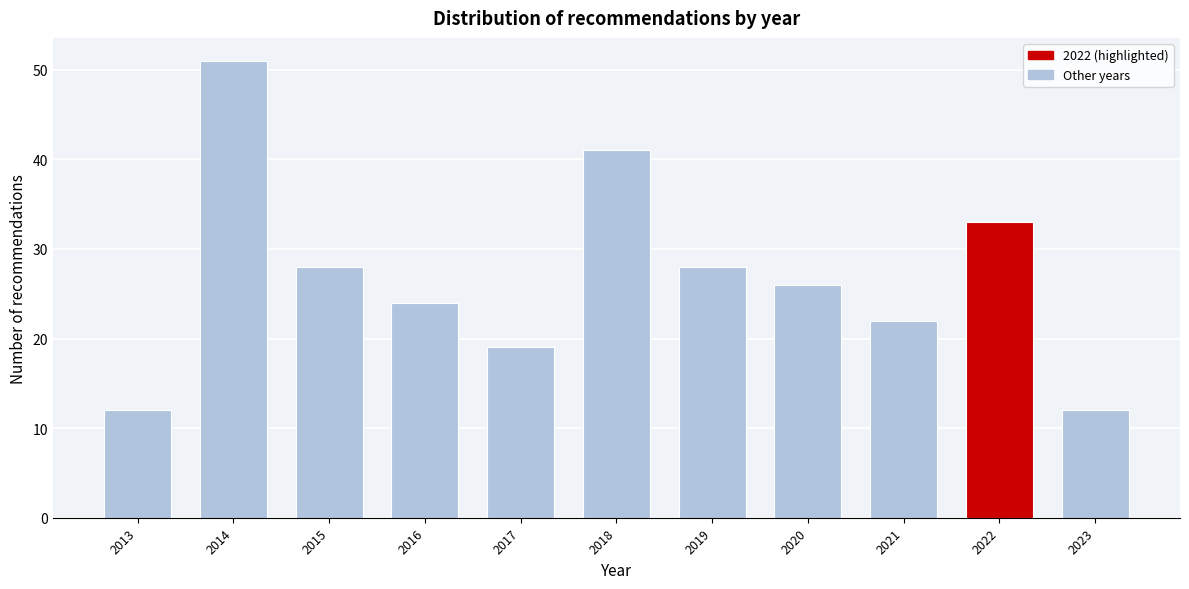

Reading right to left, extract all data points from this chart.

2023=12	2022=33	2021=22	2020=26	2019=28	2018=41	2017=19	2016=24	2015=28	2014=51	2013=12